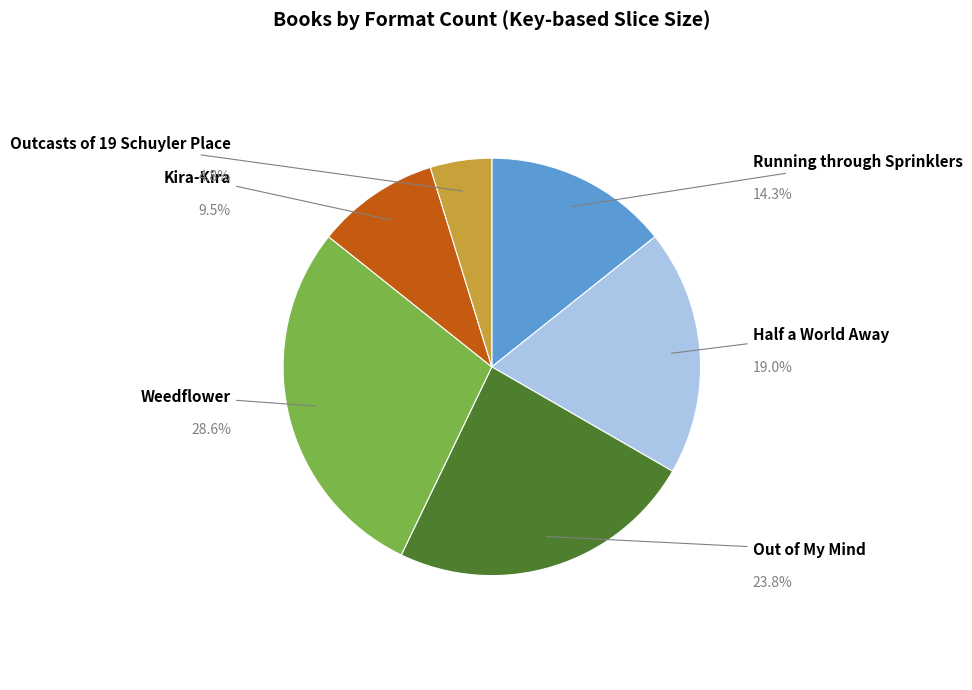

What is the smallest slice in the pie chart?

Outcasts of 19 Schuyler Place